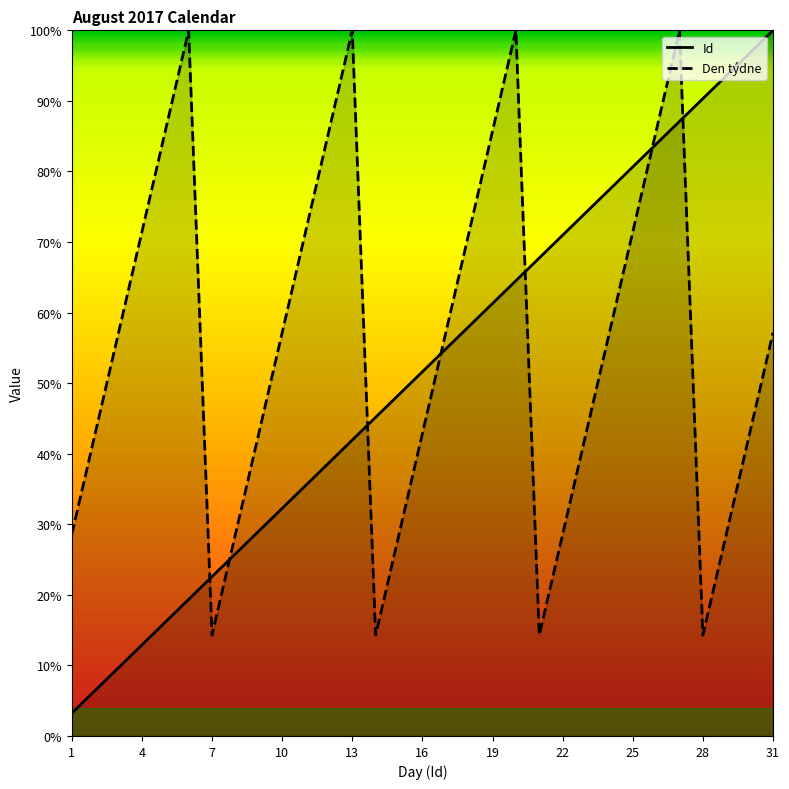

How many distinct data groups are displayed?

2